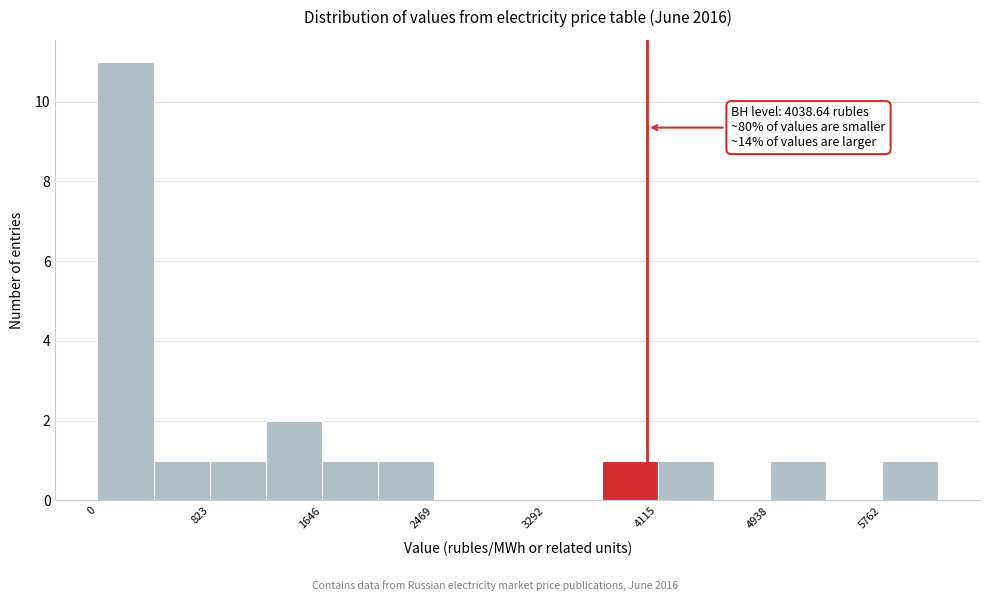

Which range on the x-axis has the tallest bar?

0 to 400